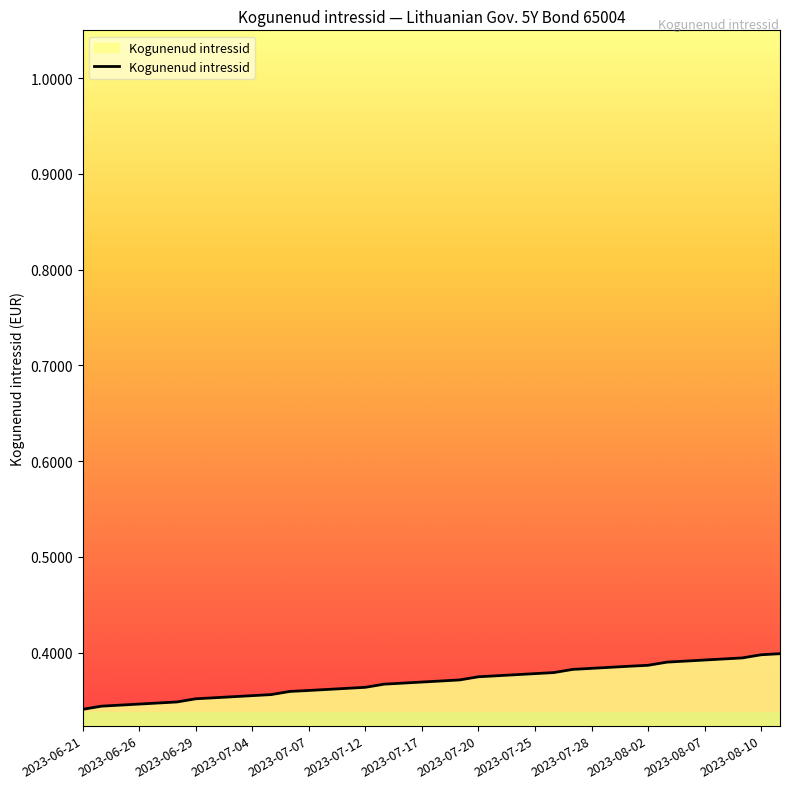

At which category does the chart reach its minimum across all series?

2023-06-21